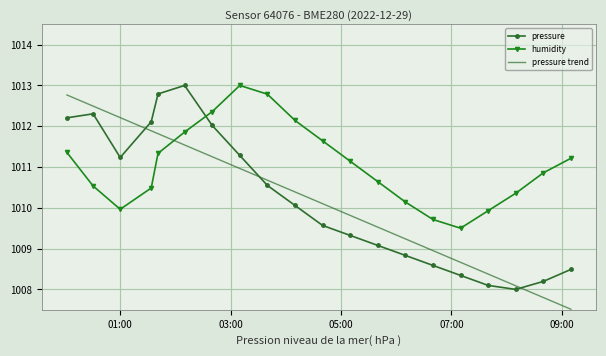

How many intersections are there between humidity and pressure trend?

1